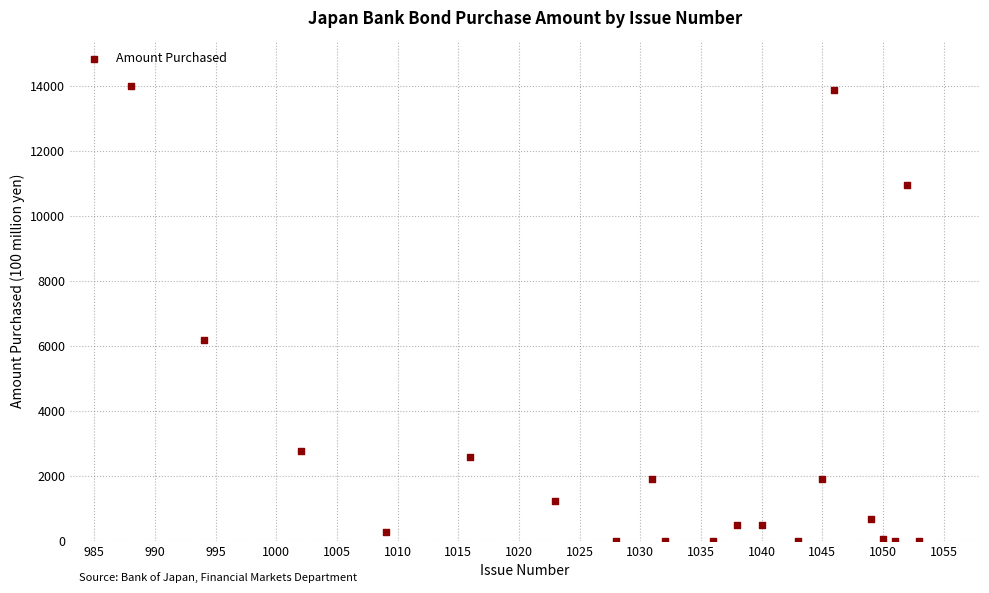

What Y value in the scatter plot is closest to 7002?

6196